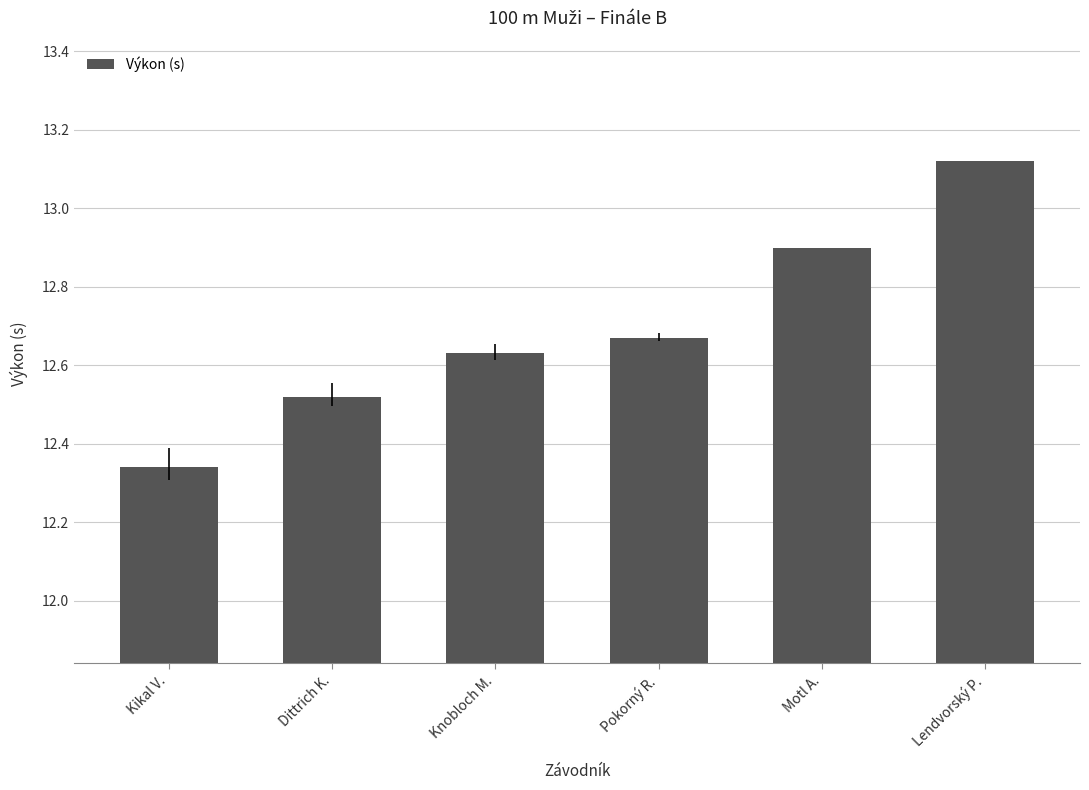

What is the label of the 5th bar from the left?

Motl A.